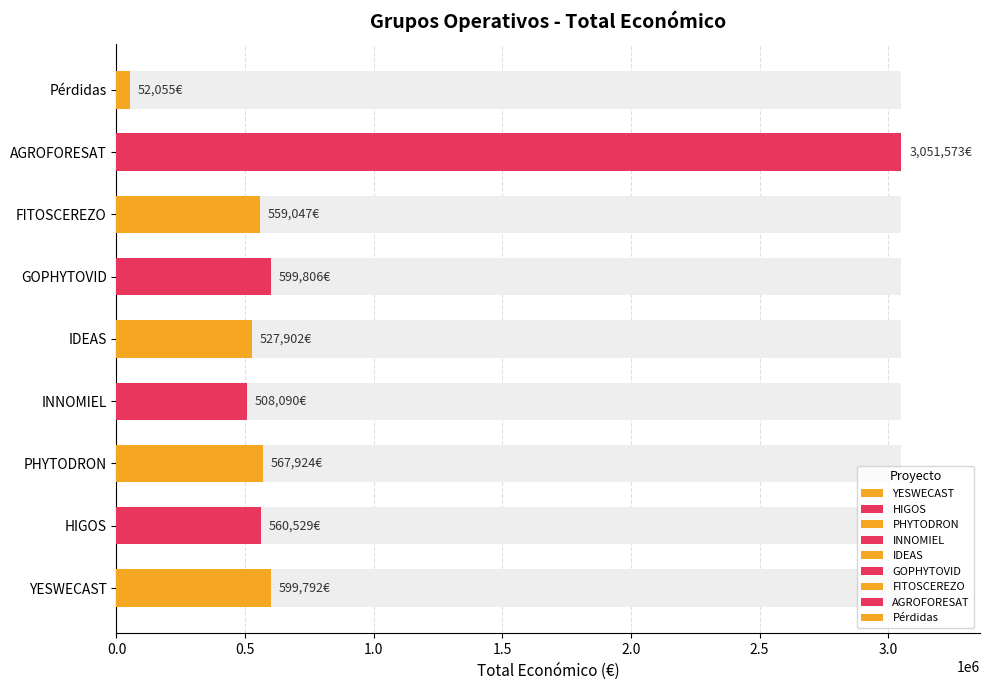

Is it true that the value at AGROFORESAT is 3051573?

True